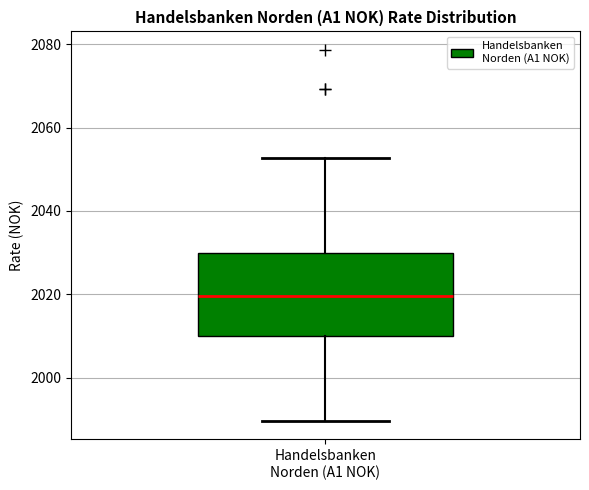

Transcribe this box plot: give where the median line is, the range the box spans, and where the two whiskers end, as read against the y-axis. The values are not printed on the chart, so give them approximately, as read against the axis.

median 2020, box 2010 to 2030, whiskers 1990 to 2052